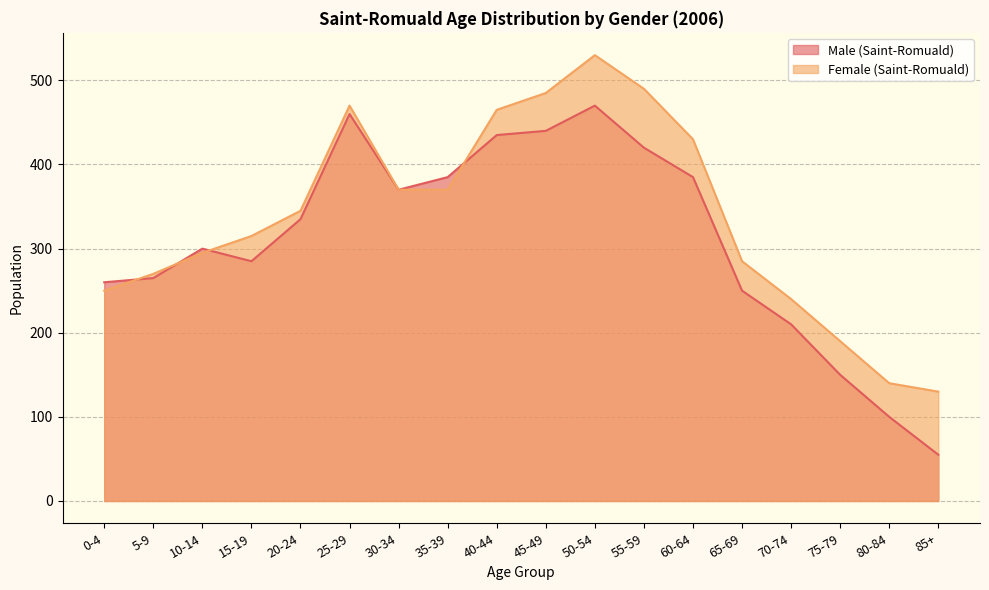

List the labels in order of Female (Saint-Romuald) value, largest first.

50-54, 55-59, 45-49, 25-29, 40-44, 60-64, 30-34, 35-39, 20-24, 15-19, 10-14, 65-69, 5-9, 0-4, 70-74, 75-79, 80-84, 85+